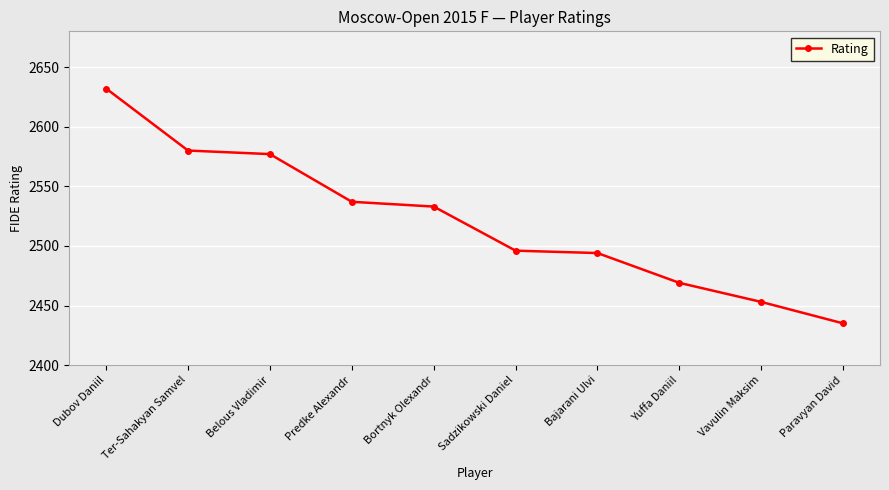

Reading left to right, list all the values displayed in this chart.

2632	2580	2577	2537	2533	2496	2494	2469	2453	2435